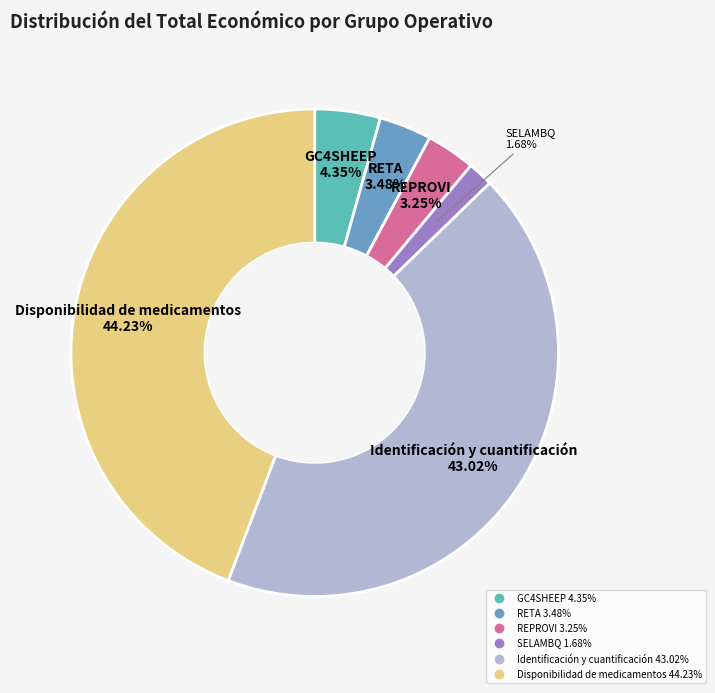

To the nearest percent, what portion does Disponibilidad de medicamentos represent?

44%